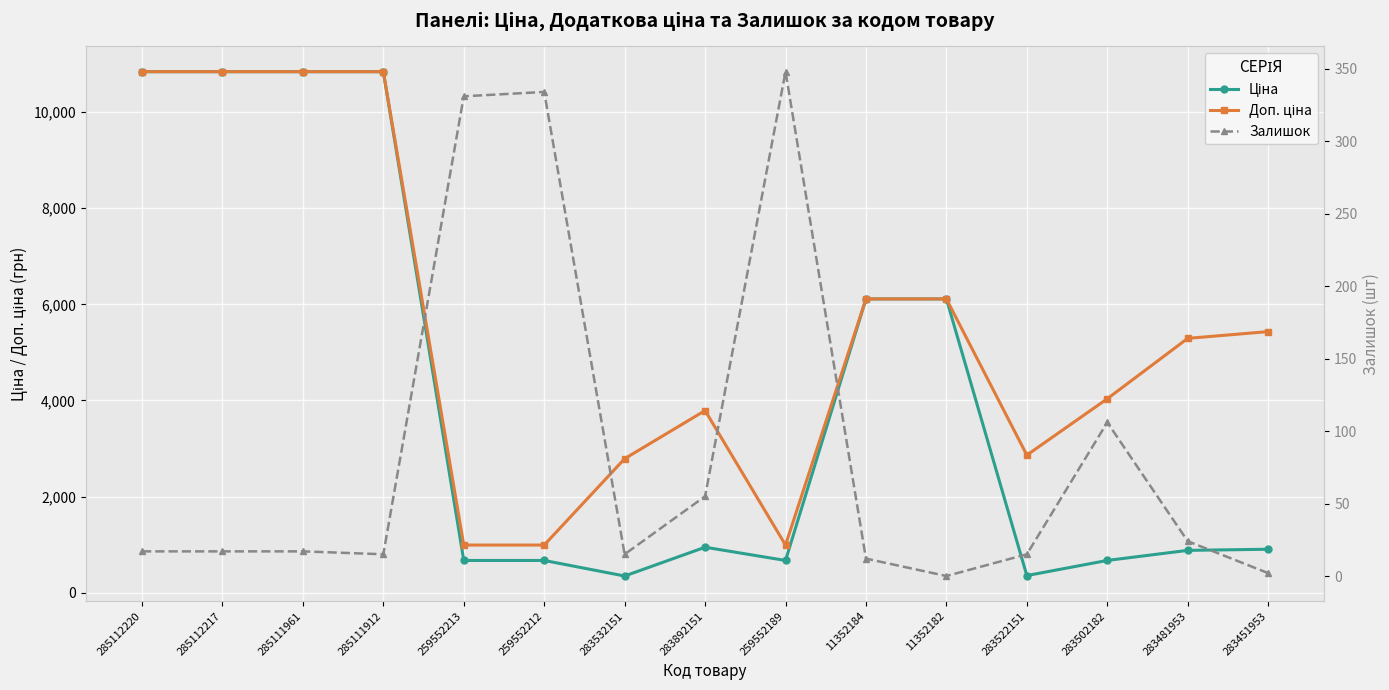

Which has a higher value, 259552213 or 283502182?

283502182